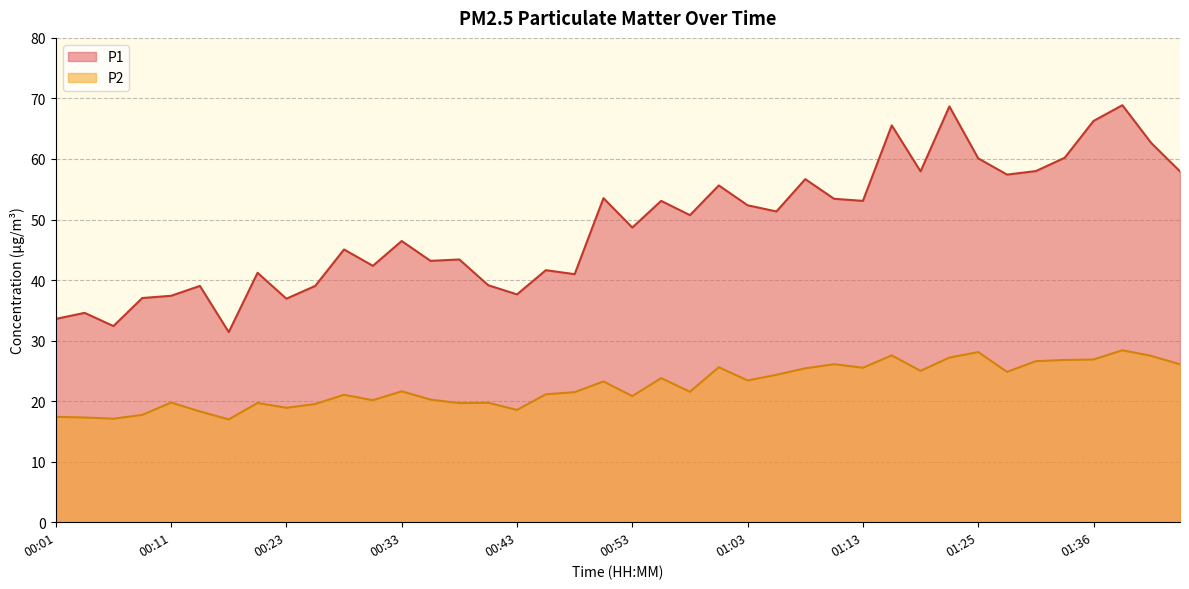

List the labels in order of P1 value, largest first.

01:38, 01:23, 01:36, 01:16, 01:41, 01:33, 01:25, 01:31, 01:18, 01:43, 01:28, 01:08, 01:01, 00:51, 01:11, 00:56, 01:13, 01:03, 01:05, 00:58, 00:53, 00:33, 00:28, 00:38, 00:36, 00:31, 00:46, 00:18, 00:48, 00:41, 00:13, 00:26, 00:43, 00:11, 00:08, 00:23, 00:03, 00:01, 00:06, 00:16